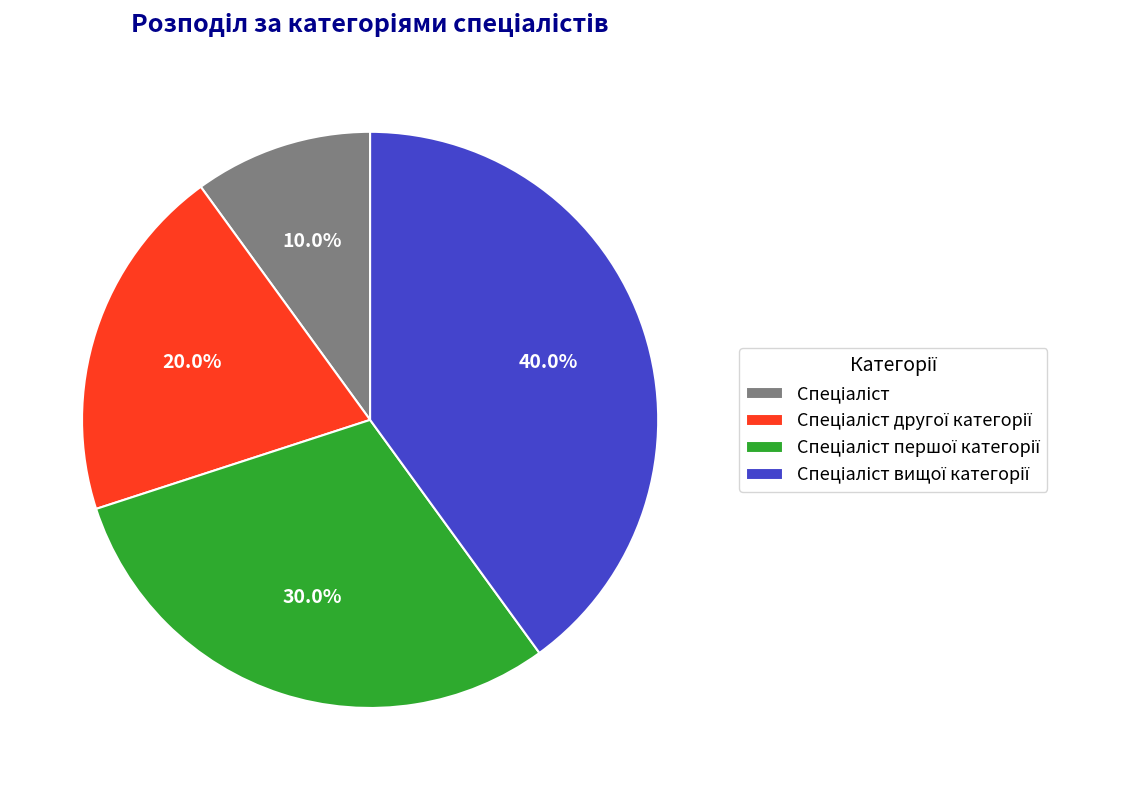

Is there any slice that represents more than half of the pie?

No